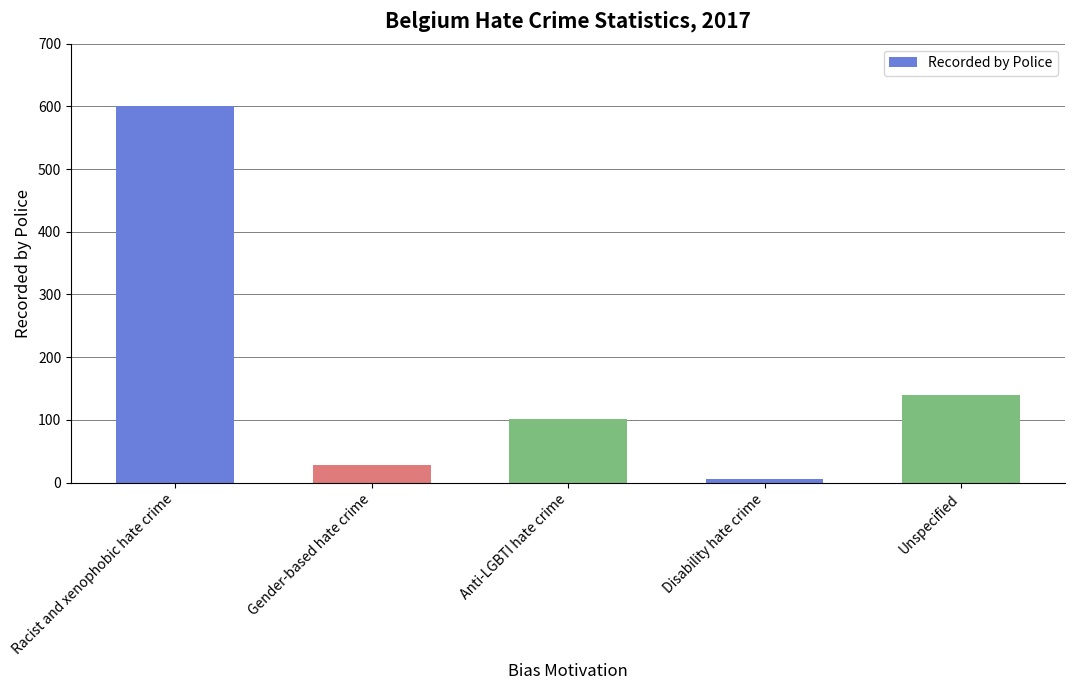

Are the bars grouped side by side (vs. stacked)?

No